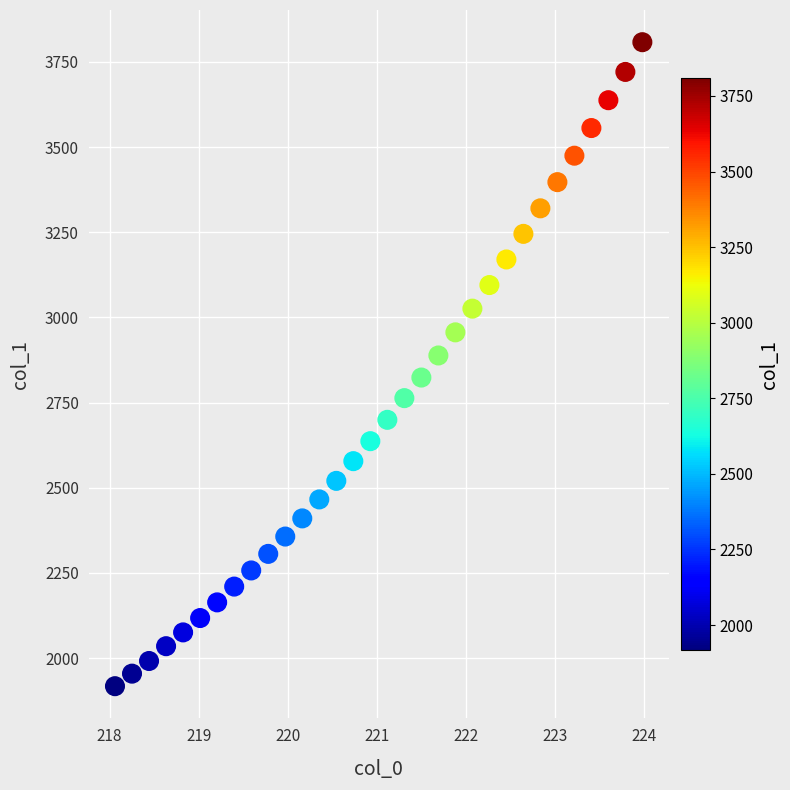

What is the range of Y values (max minus min)?

1890.2